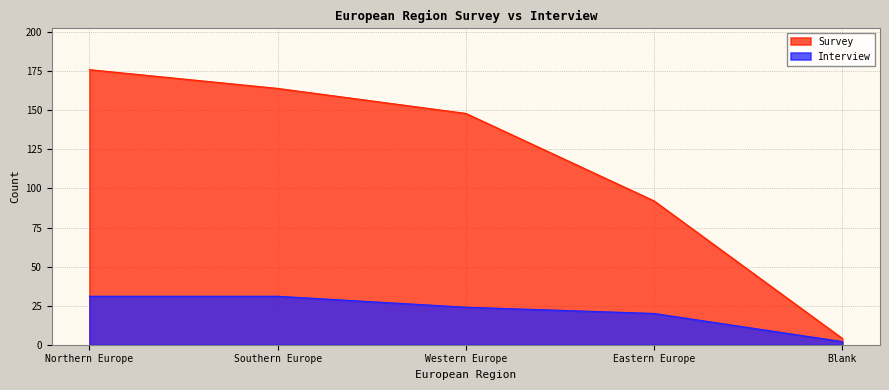

What is the smallest value displayed?

2